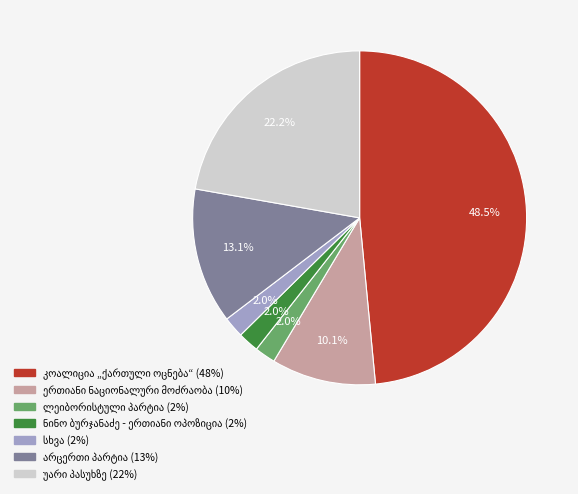

Is there a majority slice in this chart?

No